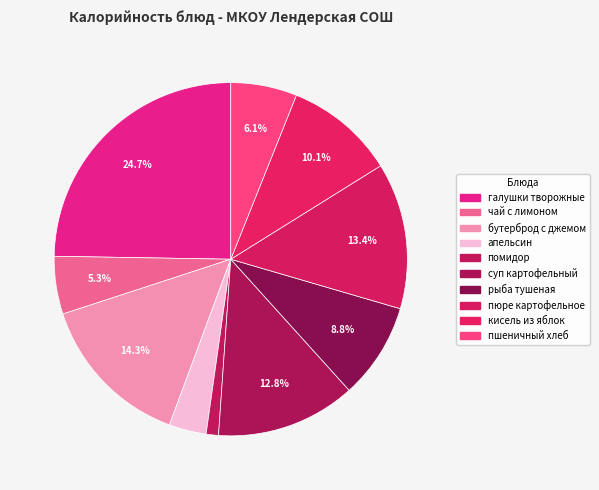

To the nearest percent, what portion does пшеничный хлеб represent?

6%